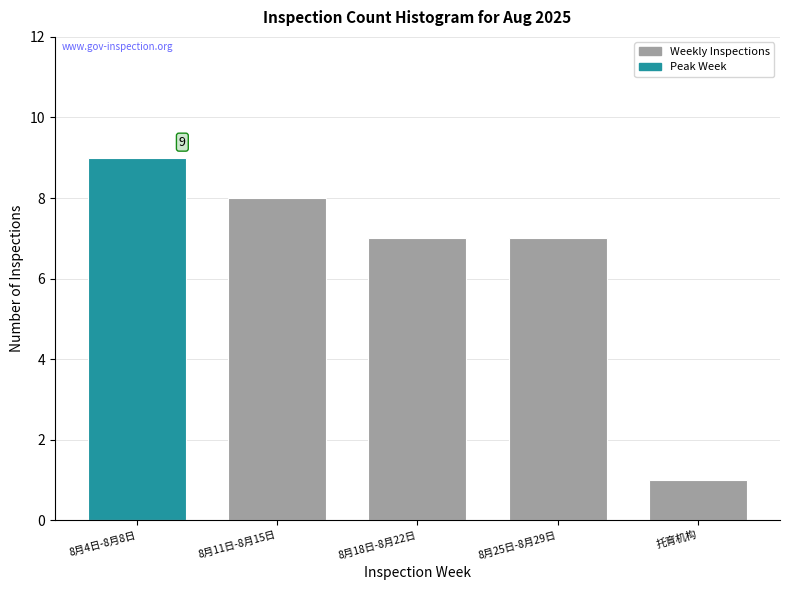

Reading left to right, what are all the values shown in this chart?

8月4日-8月8日=9	8月11日-8月15日=8	8月18日-8月22日=7	8月25日-8月29日=7	托育机构=1